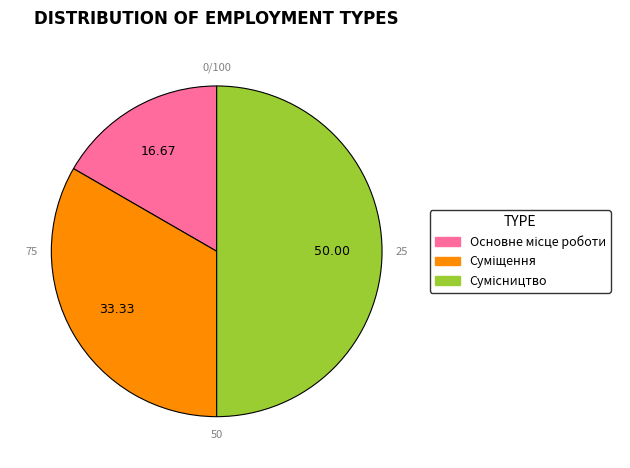

True or false: Основне місце роботи accounts for 17% of the total.

True